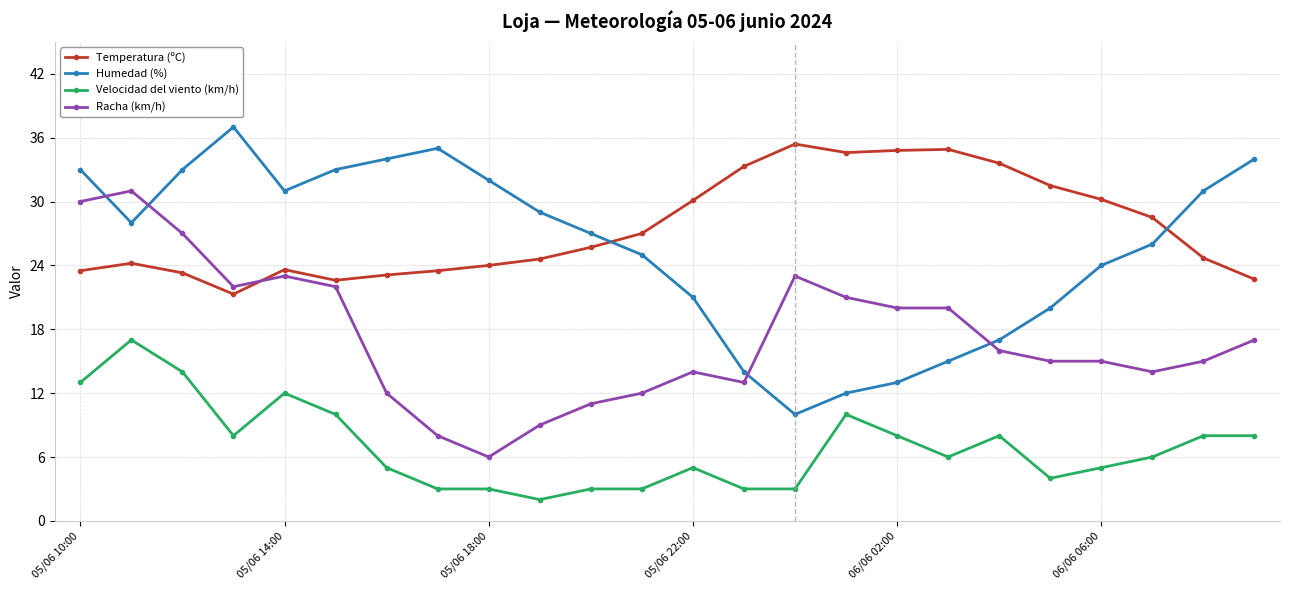

What is the maximum value shown in the chart?

37.0